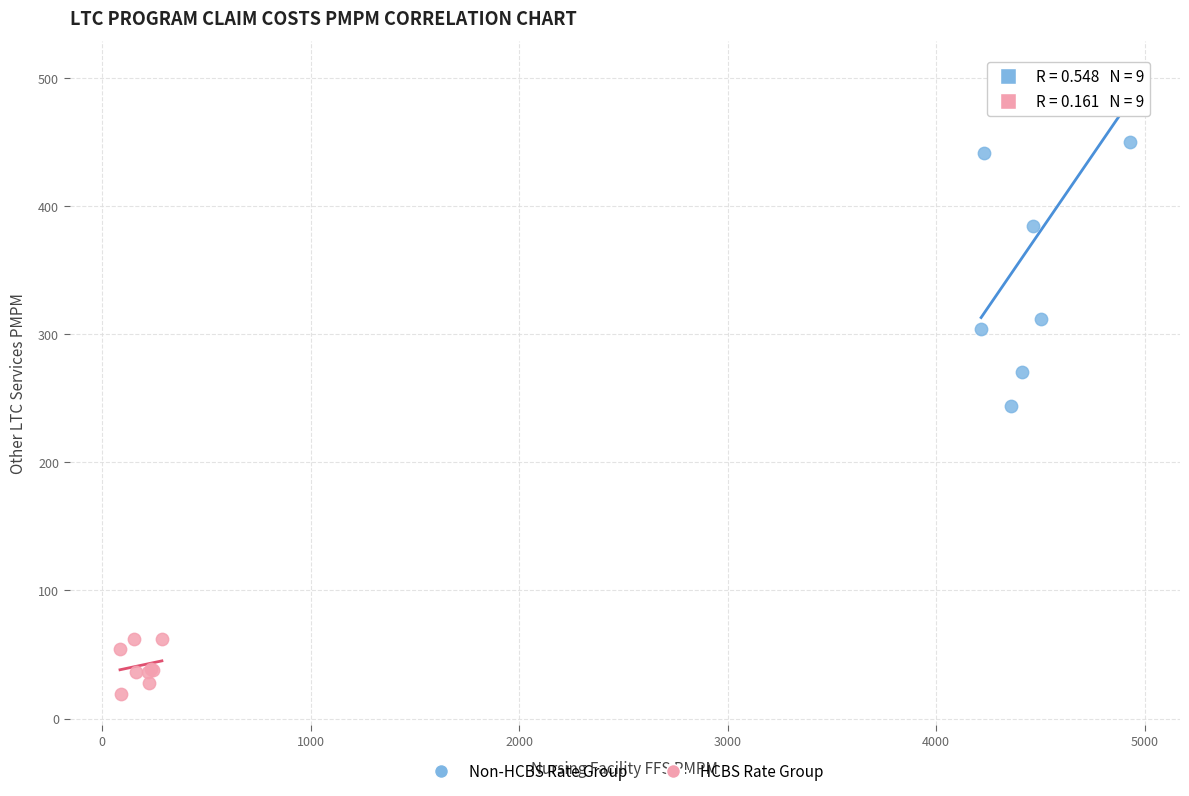

Which series contains the highest Y value?

Non-HCBS Rate Group